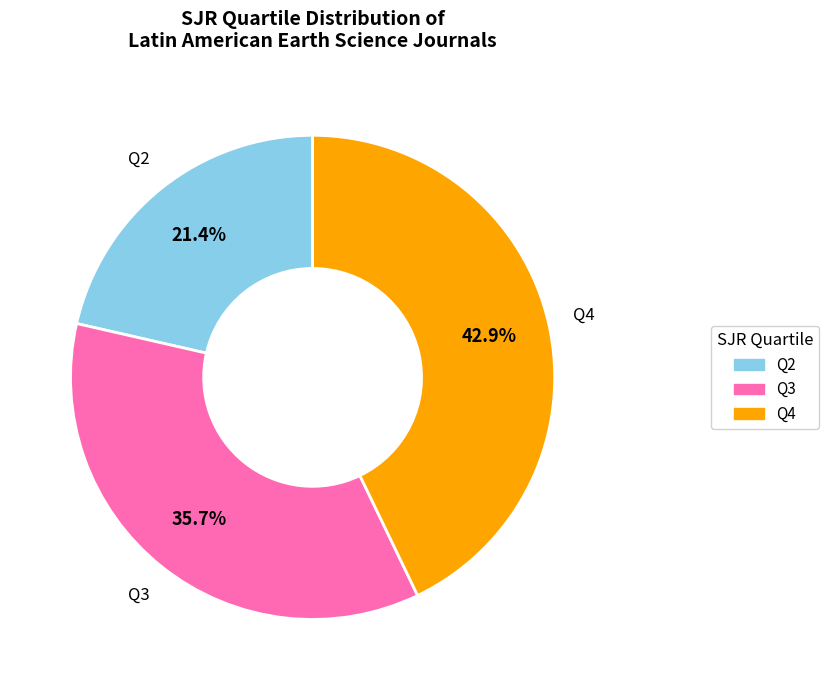

True or false: Q3 accounts for 36% of the total.

True